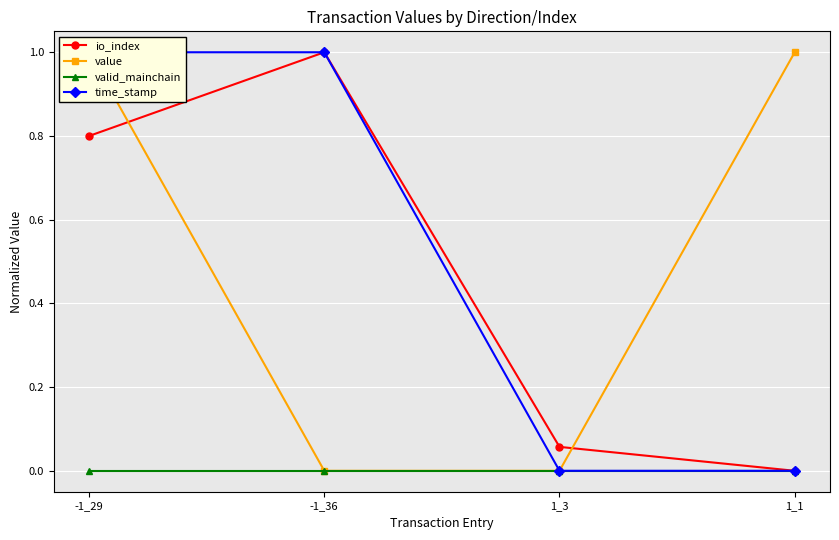

Reading right to left, what are all the values shown in this chart?

io_index: 0.0	0.1	1.0	0.8
value: 1.0	0.0	0.0	1.0
valid_mainchain: 0.0	0.0	0.0	0.0
time_stamp: 0.0	0.0	1.0	1.0